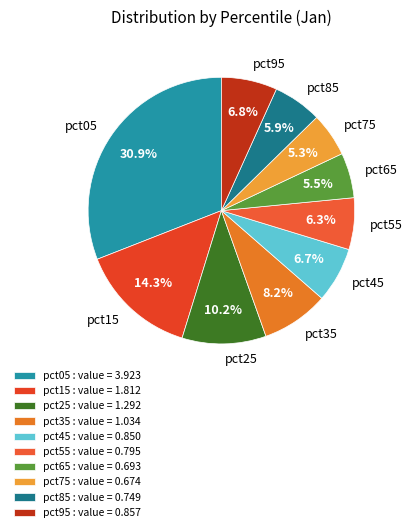

How much of the chart is everything except pct05?

69.1%